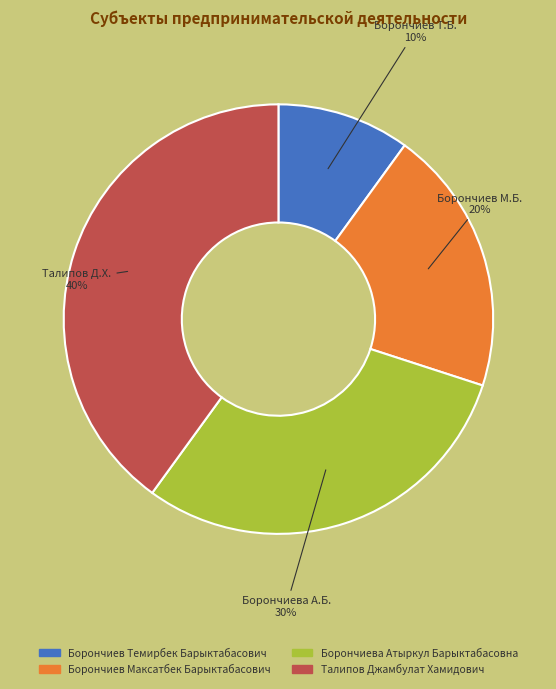

Is there a majority slice in this chart?

No